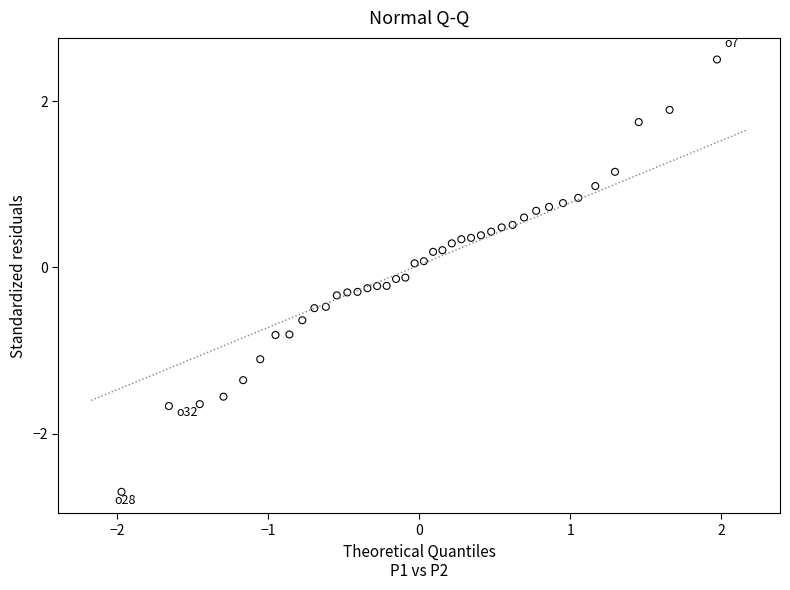

What is the range of X values (max minus min)?

3.9